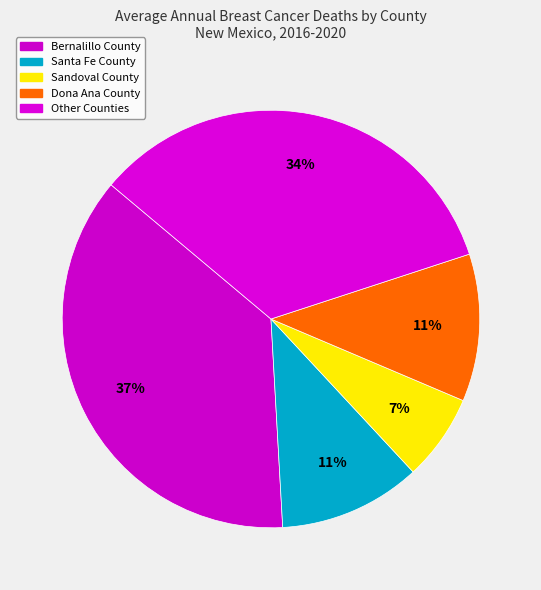

How many segments does this pie chart have?

5